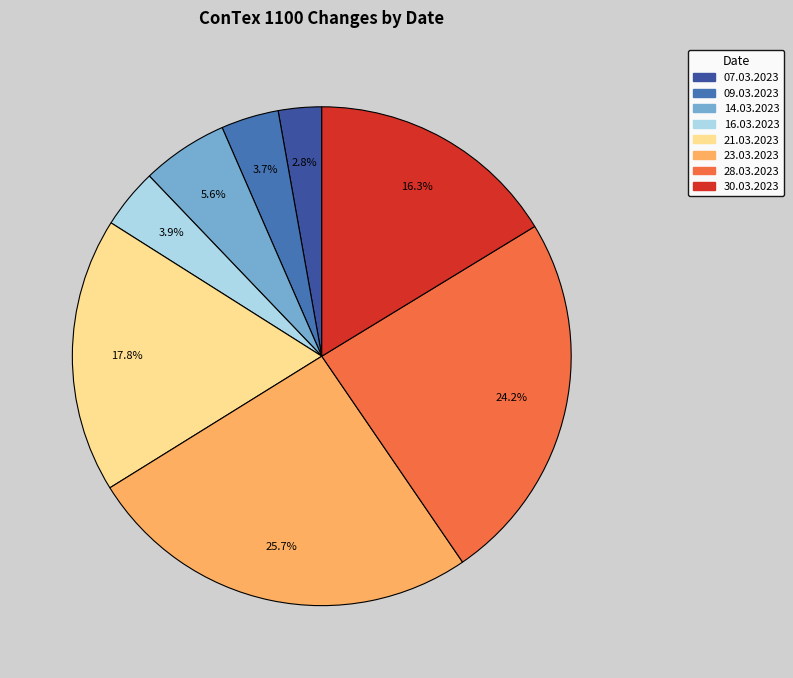

Count the number of slices in the pie.

8